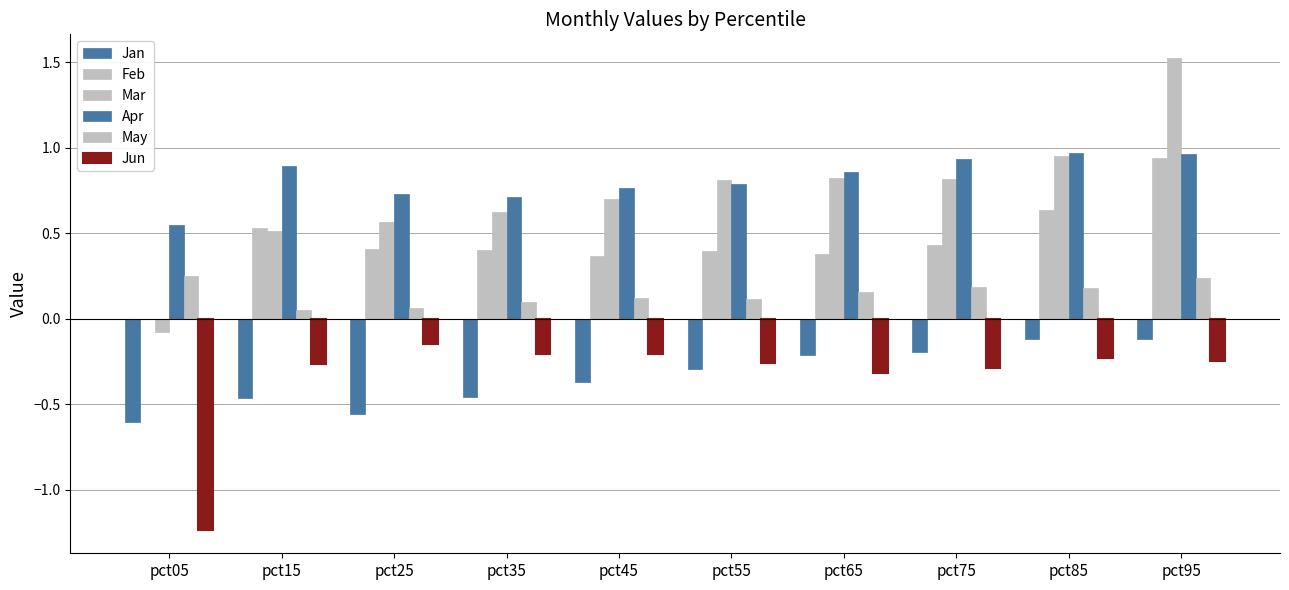

How many groups of bars are there?

10